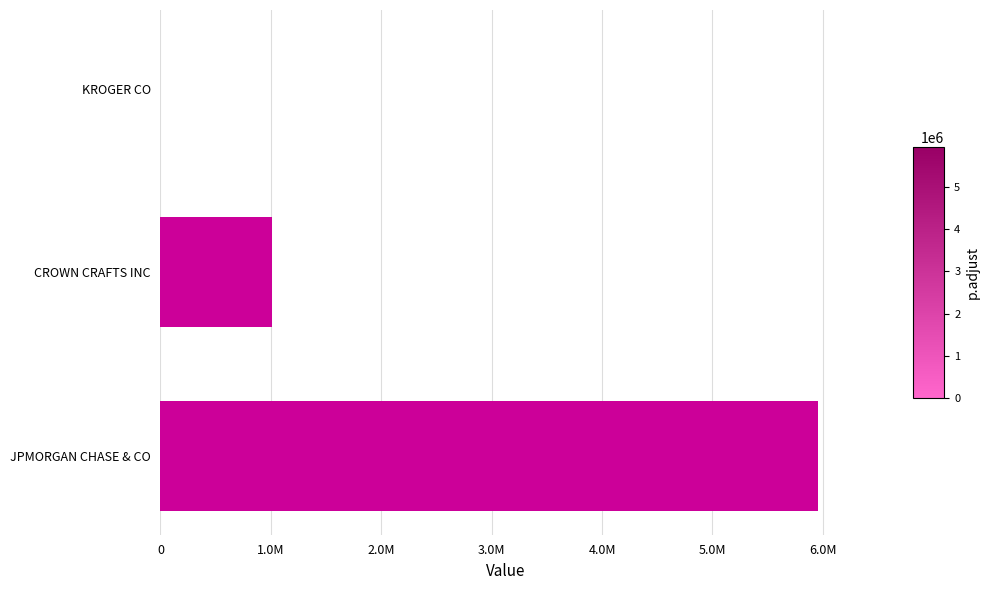

Count the number of data series in this chart.

1